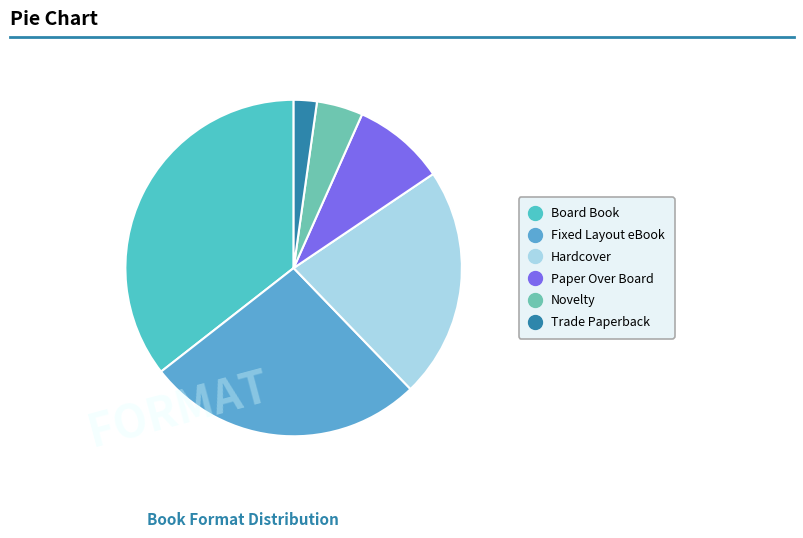

To the nearest percent, what is the average slice percentage?

17%